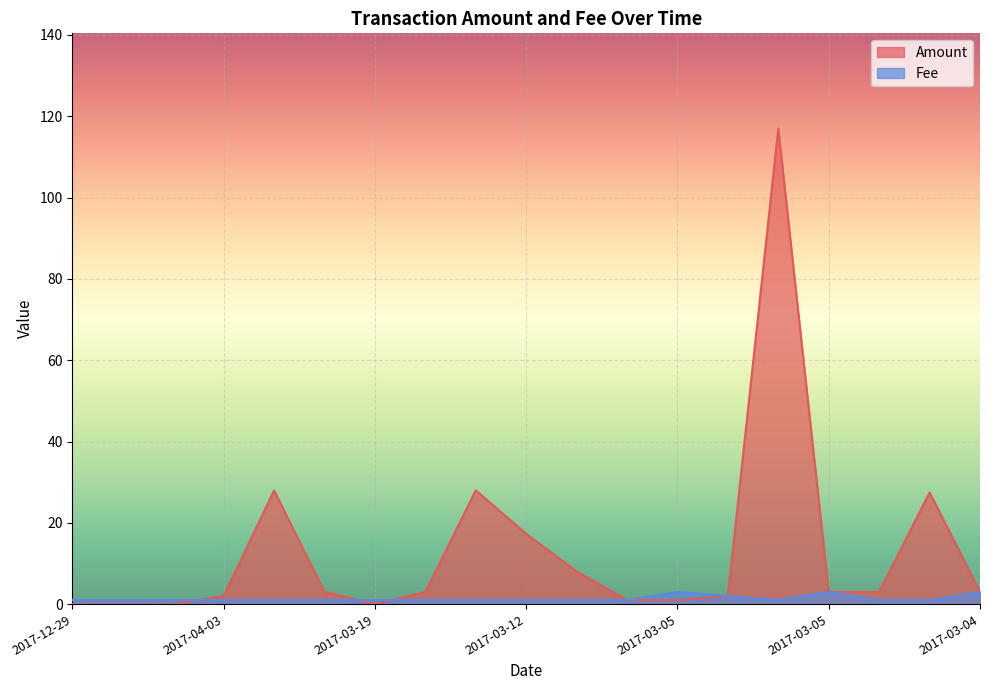

Reading left to right, what are all the values shown in this chart?

Amount: 0.0	0.0	0.0	2.0	28.0	3.0	0.0	3.0	28.0	17.3	8.1	1.0	1.0	2.0	117.0	3.0	3.0	27.5	3.0
Fee: 1.0	1.0	1.0	1.0	1.0	1.0	1.0	1.0	1.0	1.0	1.0	1.0	3.0	2.0	1.0	3.0	1.0	1.0	3.0